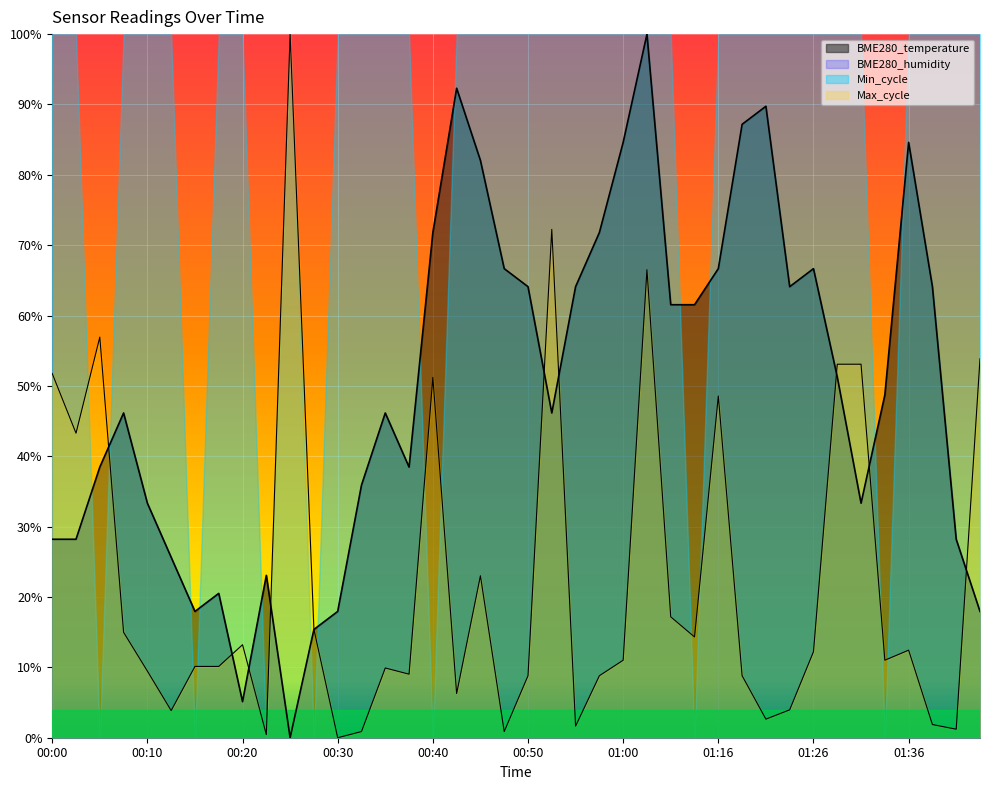

How many interior local peaks does the Max_cycle series have?

10